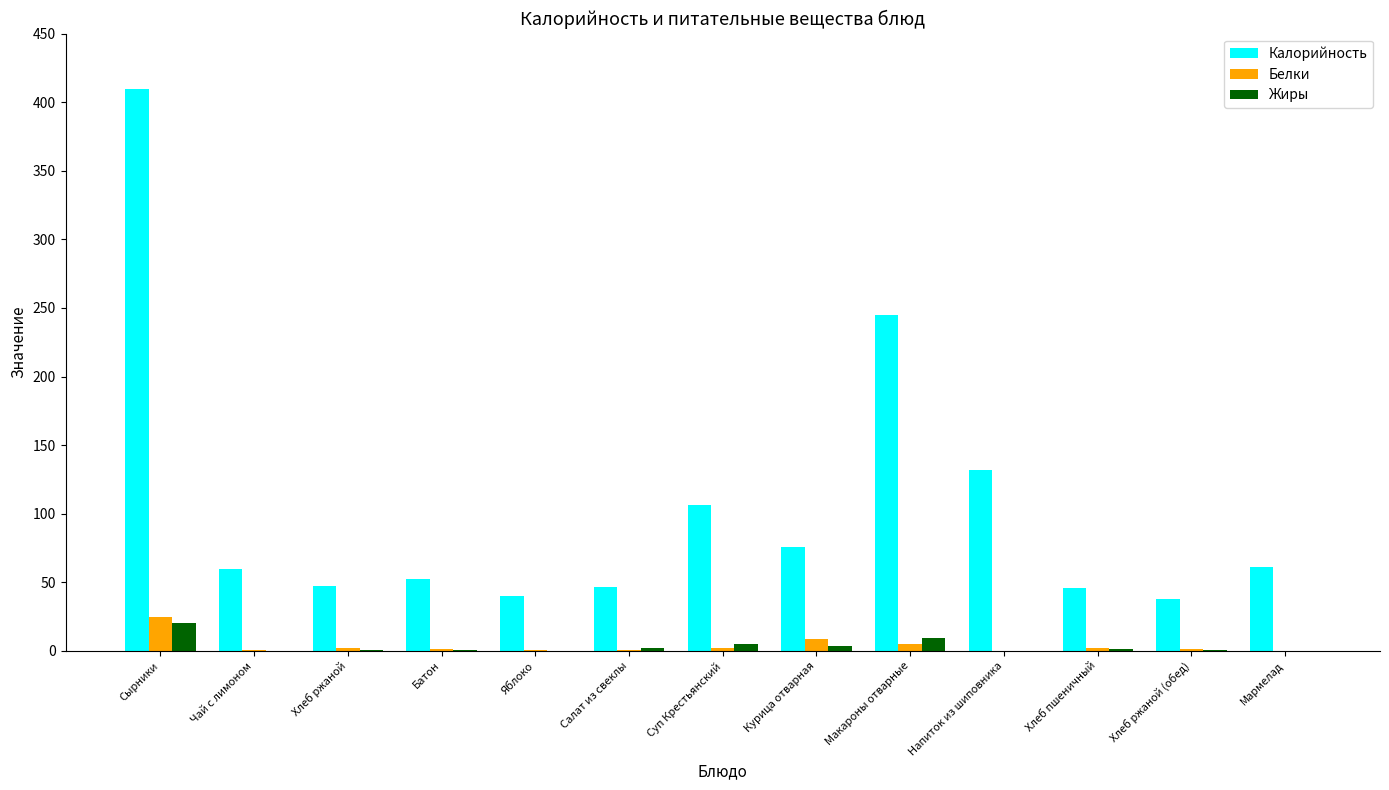

Which series changed the most between Чай с лимоном and Хлеб ржаной?

Калорийность